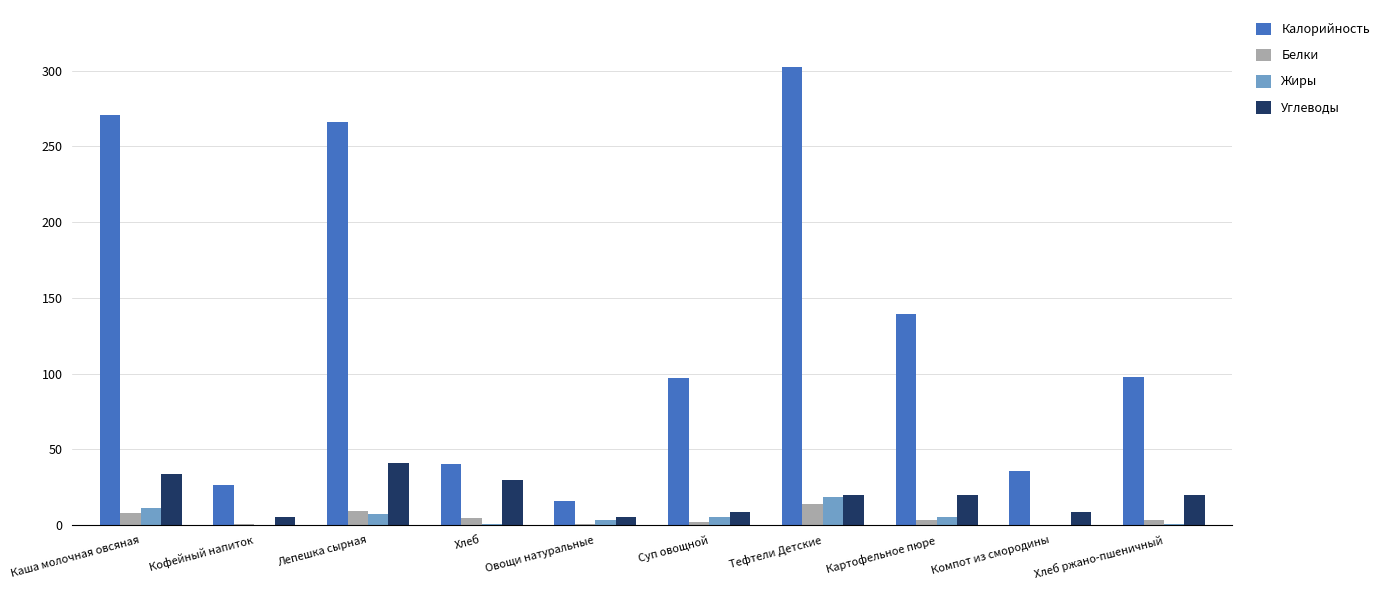

What is the greatest value displayed?

302.3